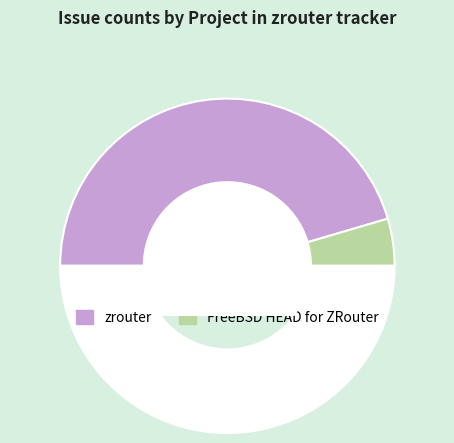

How many segments does this pie chart have?

3